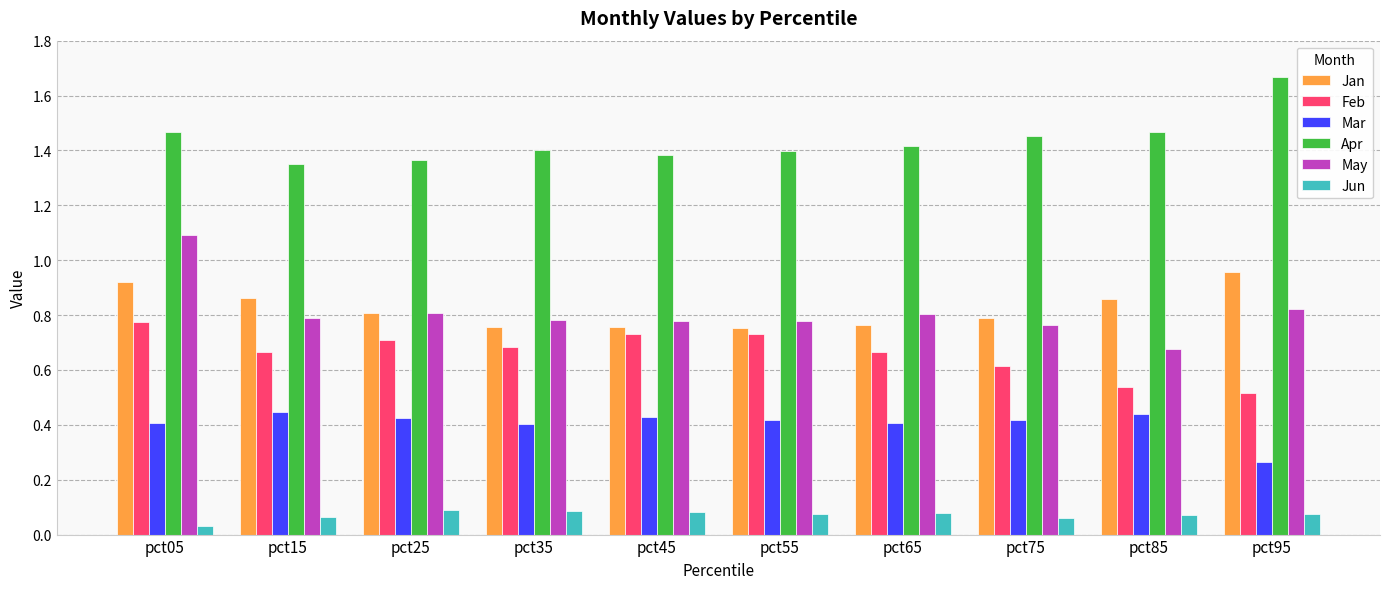

True or false: Apr has a value of 0.5 at pct15.

False